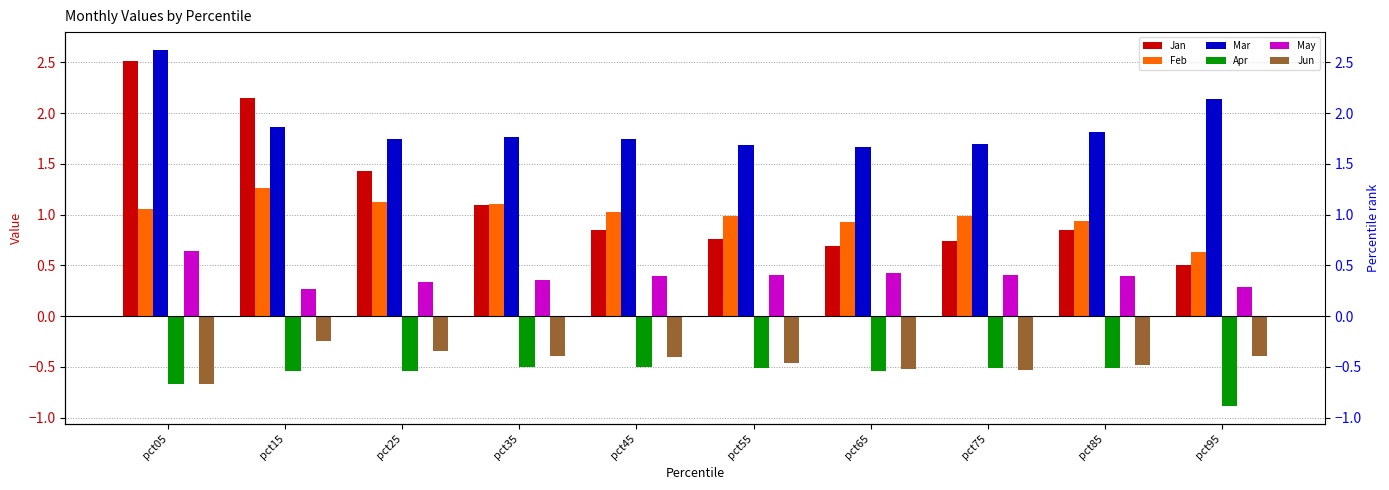

What is the minimum value shown in the chart?

-0.9